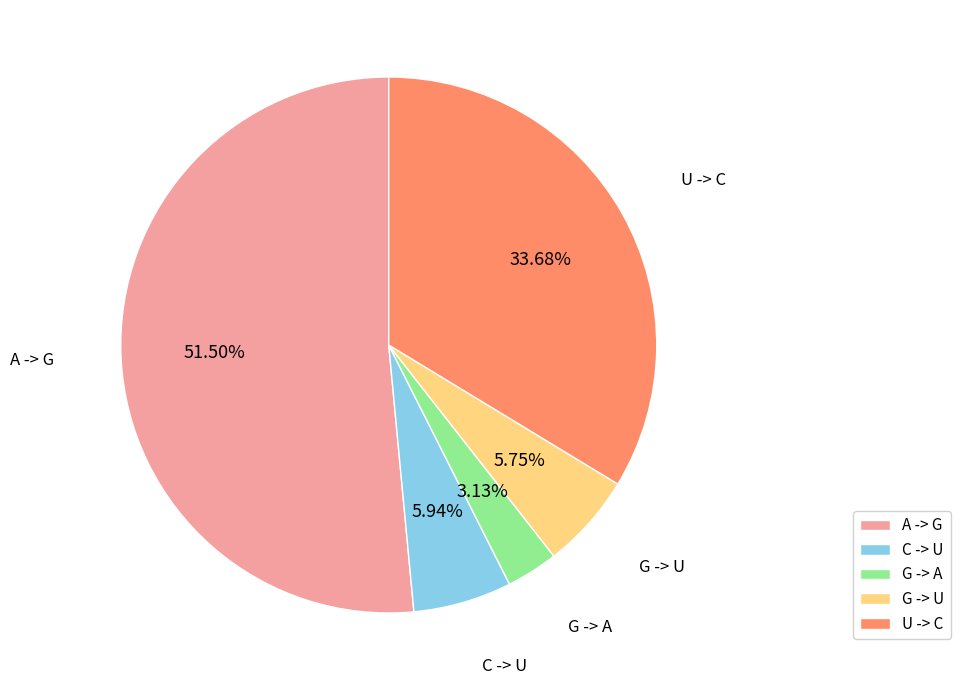

Is the sum of A -> G and G -> A greater than half?

Yes